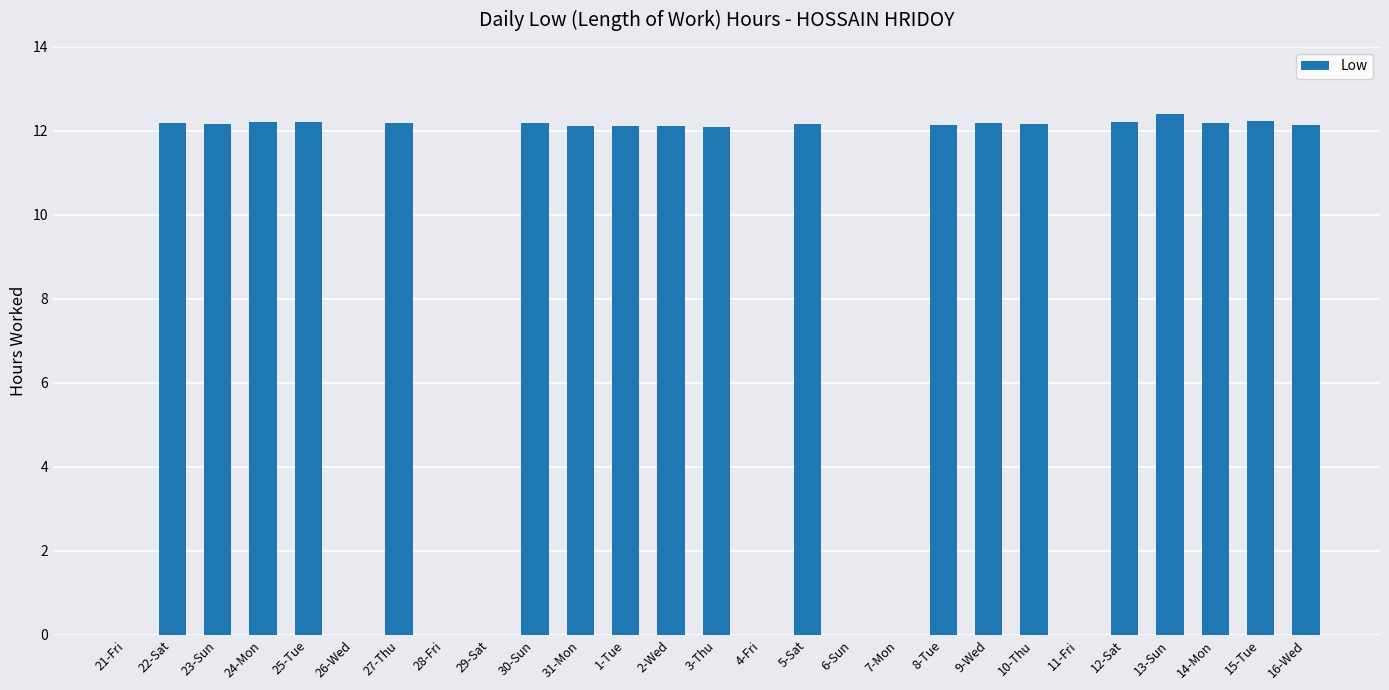

The chart shows a value of -6.4 at 11-Fri. True or false?

False